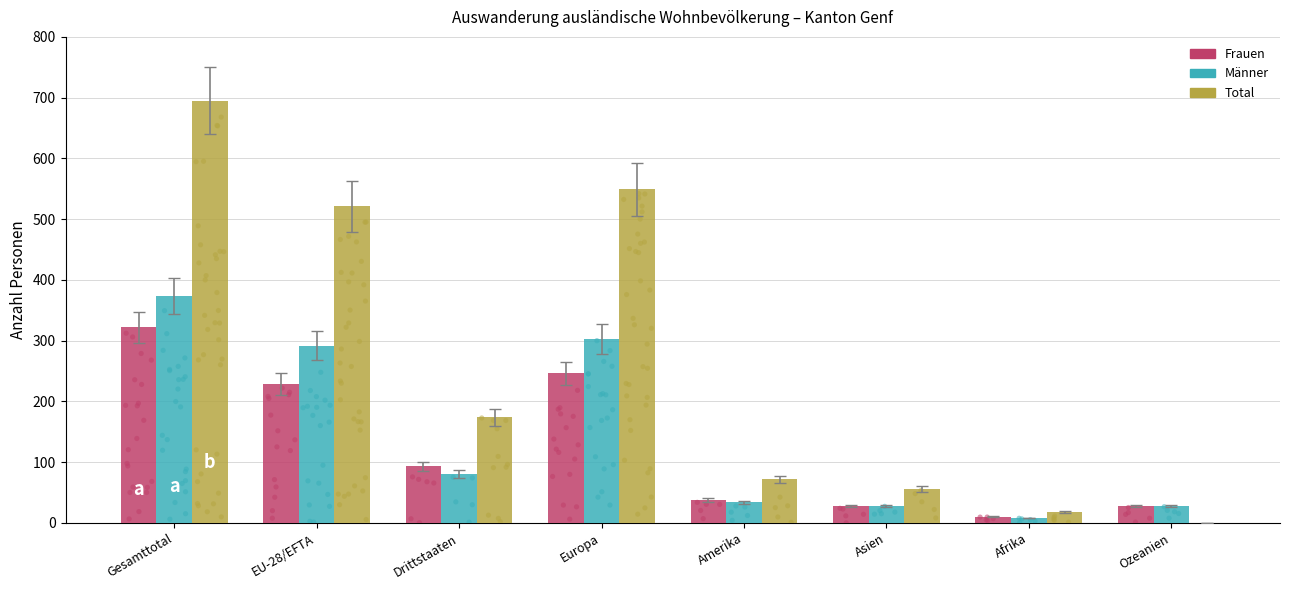

Which series has the largest total across all categories?

Total